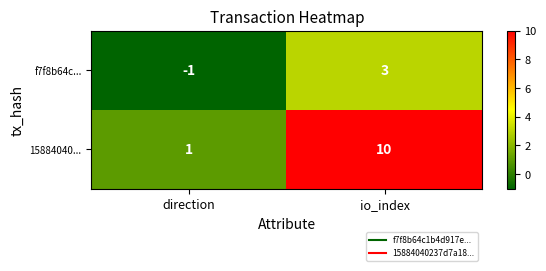

What is the difference between the highest and lowest values at direction?

2